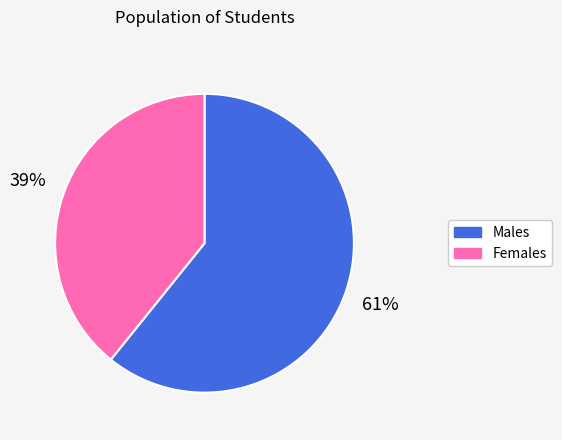

To the nearest percent, what percentage of the pie is Females?

39%